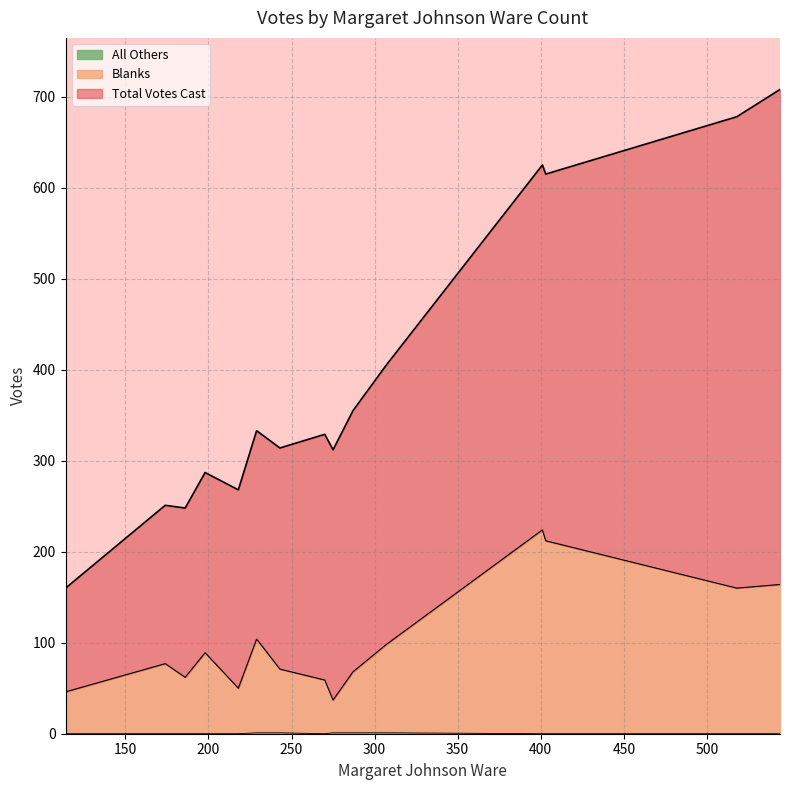

Reading left to right, what are all the values shown in this chart?

Total Votes Cast: 218=268	287=355	275=312	270=329	307=405	114=160	403=615	229=333	198=287	544=708	186=248	243=314	401=625	174=251	518=678
Blanks: 218=50	287=67	275=36	270=59	307=97	114=46	403=212	229=103	198=89	544=164	186=62	243=70	401=224	174=77	518=160
All Others: 218=0	287=1	275=1	270=0	307=1	114=0	403=0	229=1	198=0	544=0	186=0	243=1	401=0	174=0	518=0